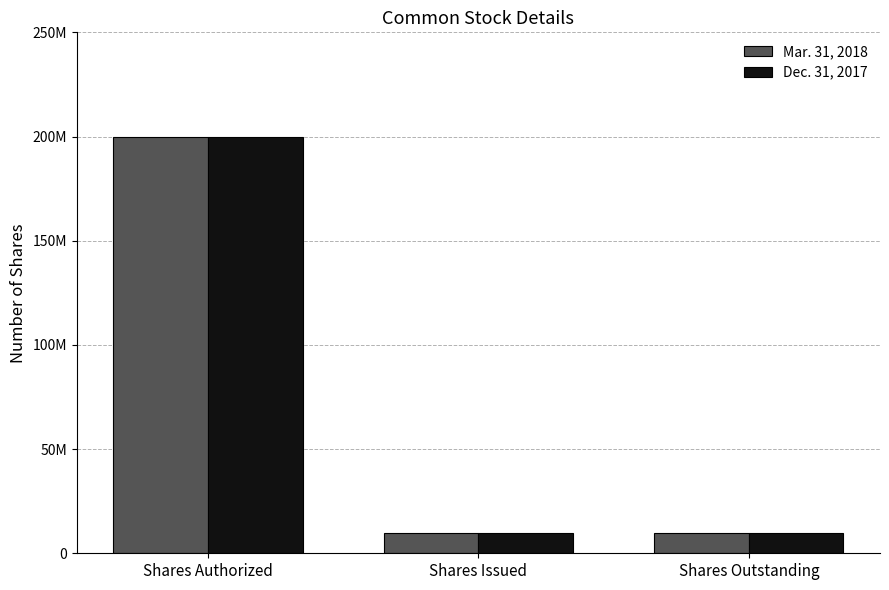

Which has a higher value, Shares Authorized or Shares Outstanding?

Shares Authorized